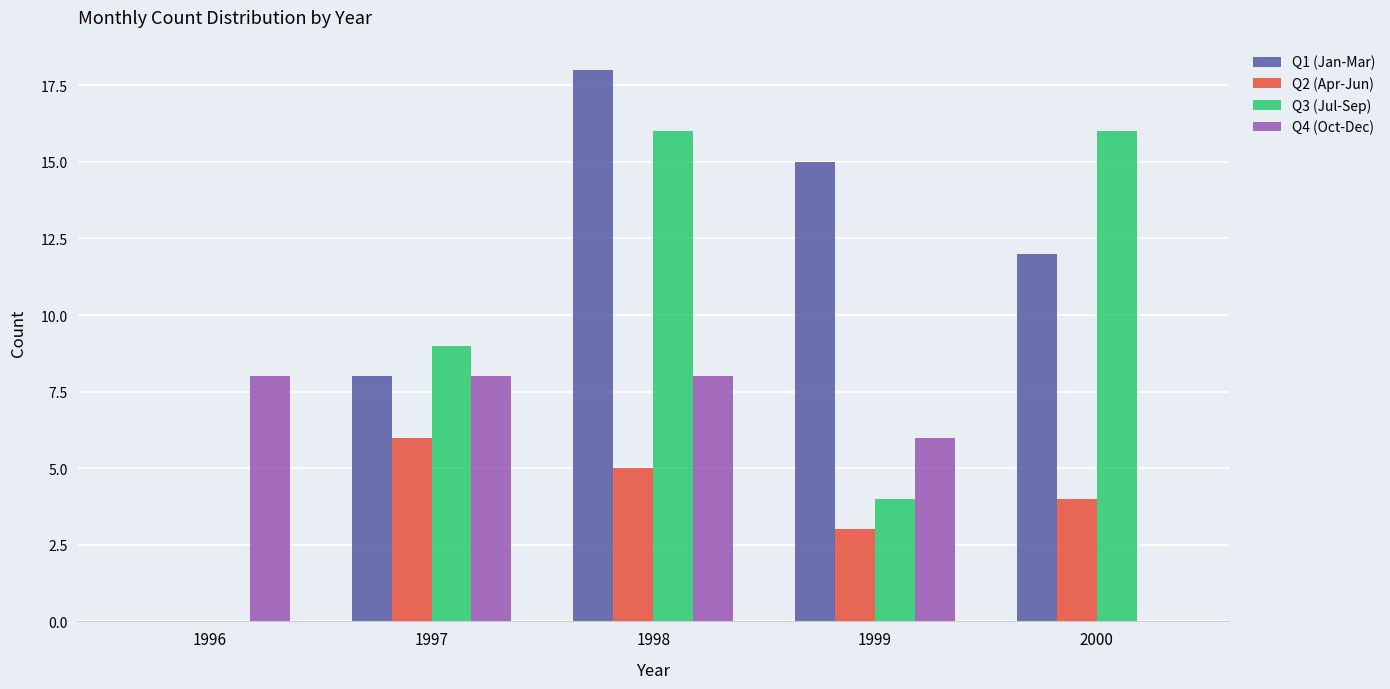

What is the difference between the Q3 (Jul-Sep) values at 1996 and 1998?

16